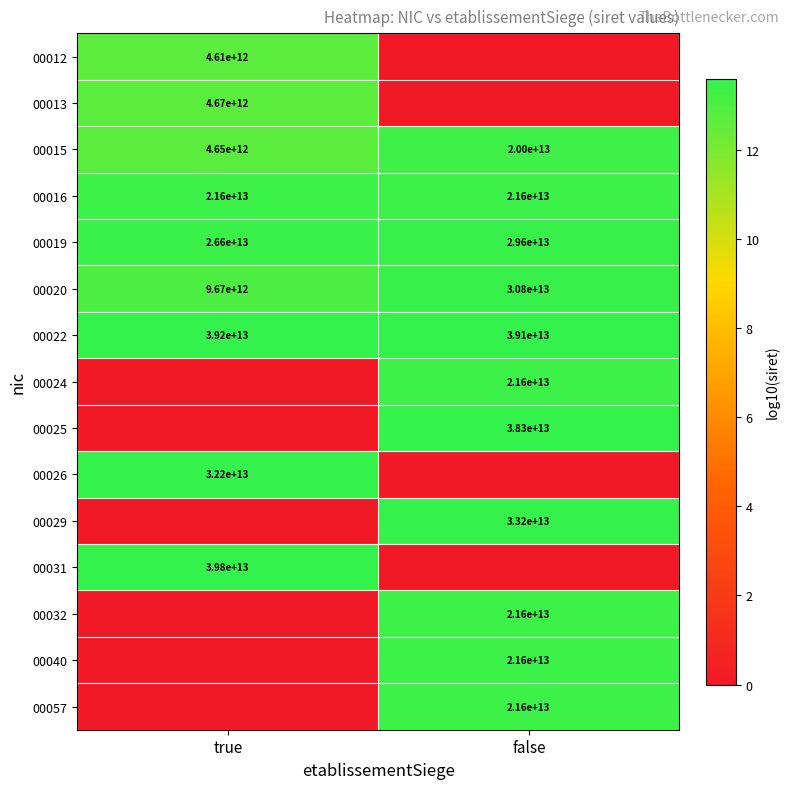

Is it true that 00016 equals 38030656792981 at false?

False